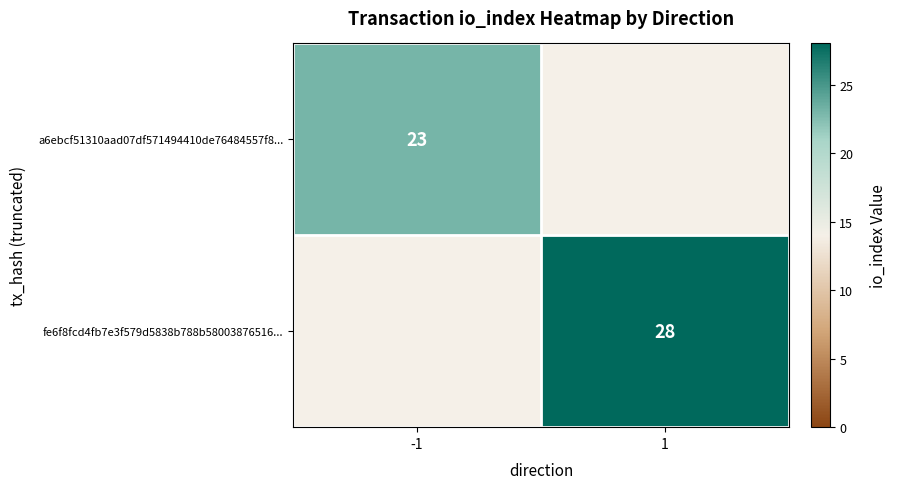

Is it true that a6ebcf51310aad07df571494410de76484557f8... equals 30 at -1?

False